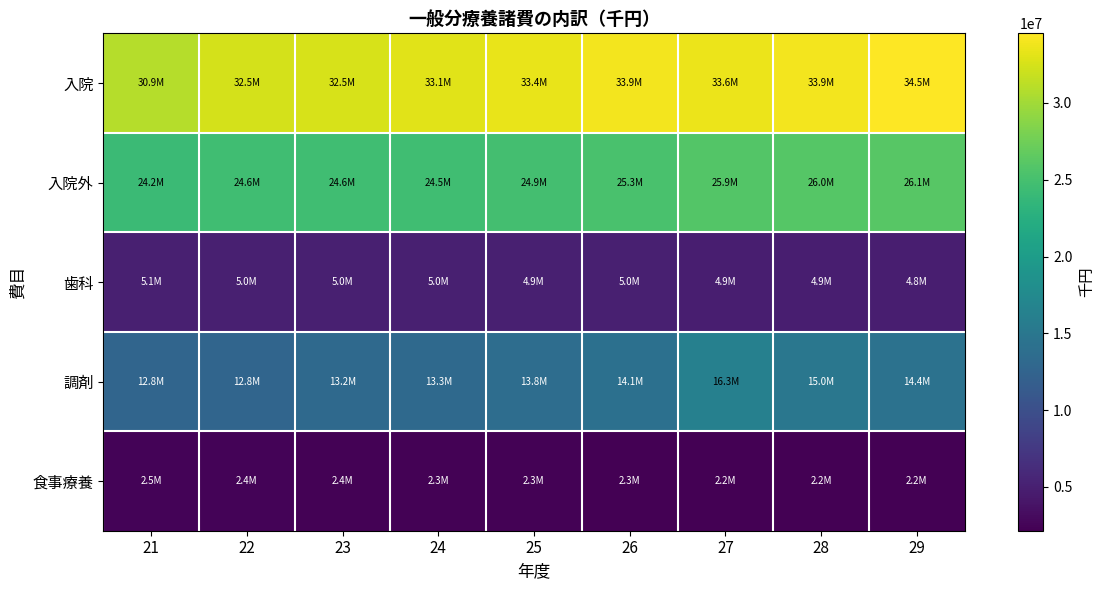

Reading right to left, transcribe all the data shown in this chart.

入院: 29=34524139	28=33909103	27=33628305	26=33901141	25=33400166	24=33070603	23=32522830	22=32498398	21=30922685
入院外: 29=26055223	28=26026425	27=25870106	26=25264259	25=24881038	24=24537650	23=24630727	22=24591353	21=24201543
歯科: 29=4827573	28=4895533	27=4869486	26=4977905	25=4941137	24=4959587	23=4954543	22=5019664	21=5053173
調剤: 29=14381360	28=14983633	27=16292640	26=14121477	25=13754881	24=13262213	23=13205032	22=12762696	21=12775143
食事療養: 29=2154391	28=2163703	27=2222672	26=2261634	25=2287600	24=2300176	23=2370002	22=2441006	21=2465309